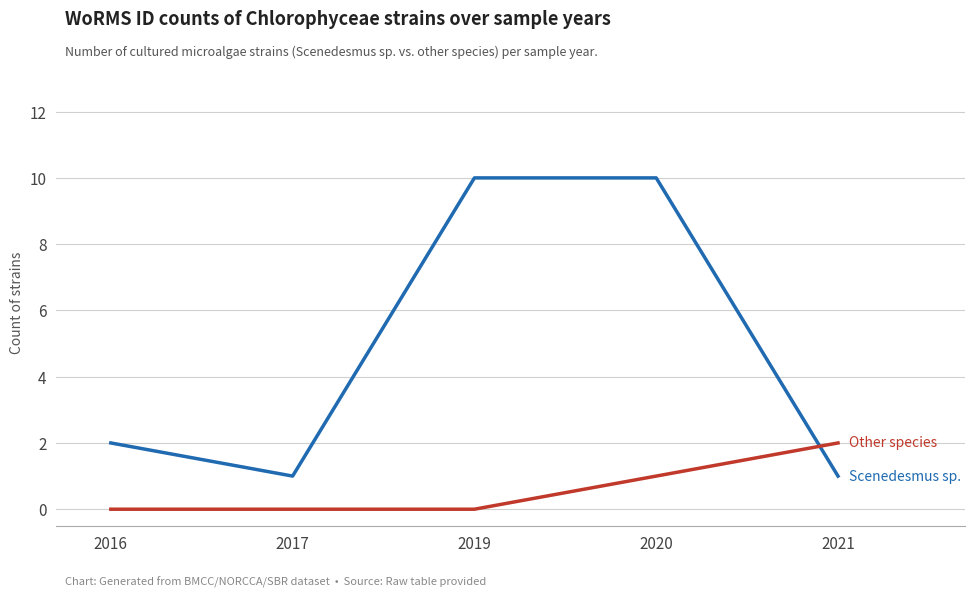

What is the spread (max minus min) of values at 2020?

9